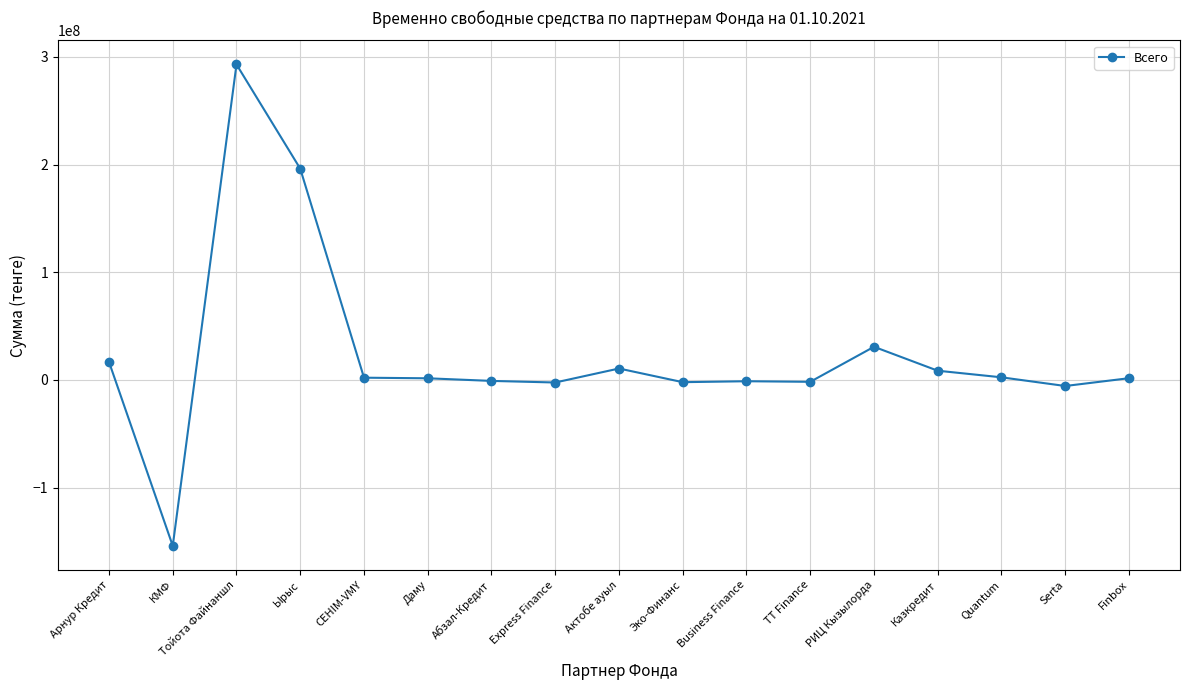

What is the label of the 9th point from the right?

Актобе ауыл